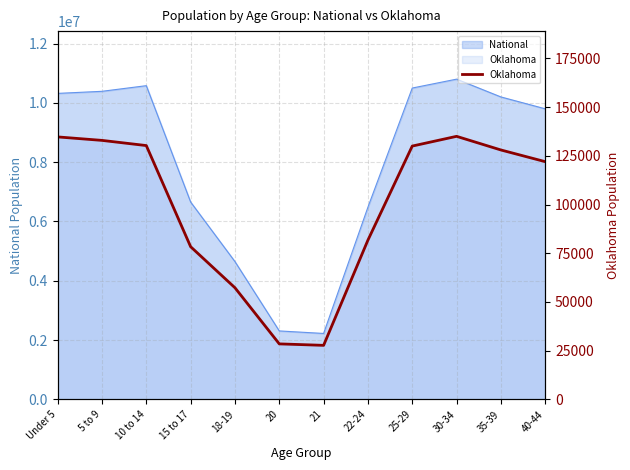

How many points are lower than both their immediate neighbors (excluding endpoints)?

1